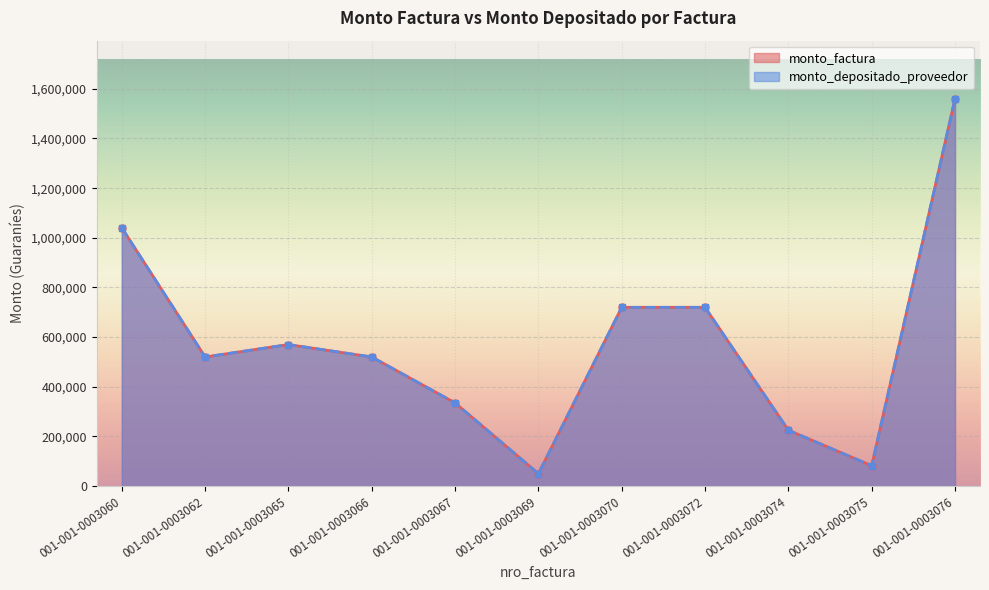

The monto_factura series shows 316416 at 001-001-0003066. True or false?

False